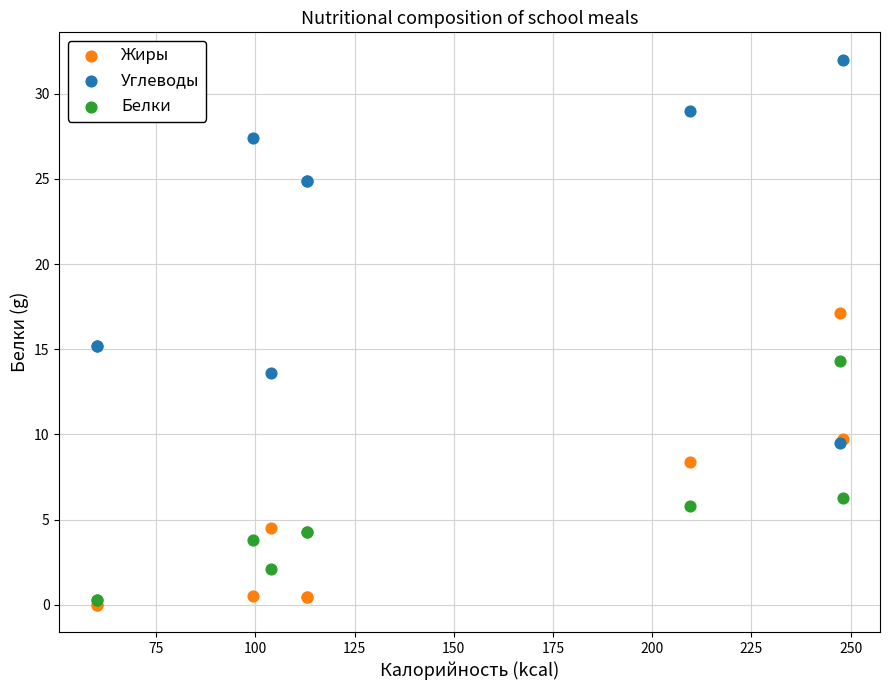

In the Углеводы series, what Y value is closest to 20?

15.2